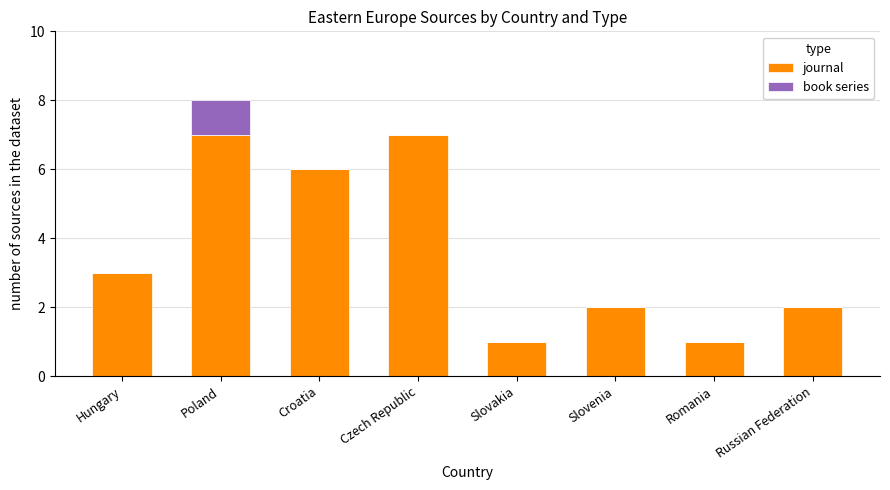

What are all the series names shown in the legend?

journal, book series